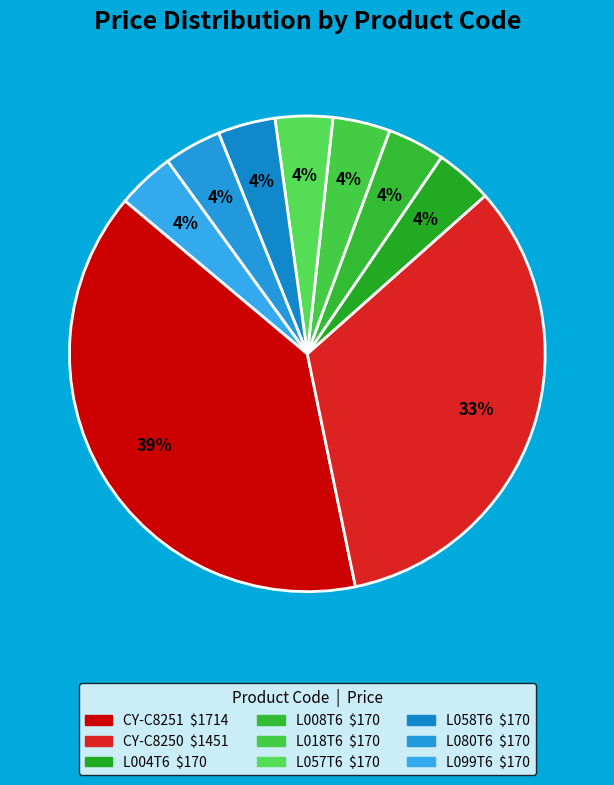

How many slices are in this pie chart?

9